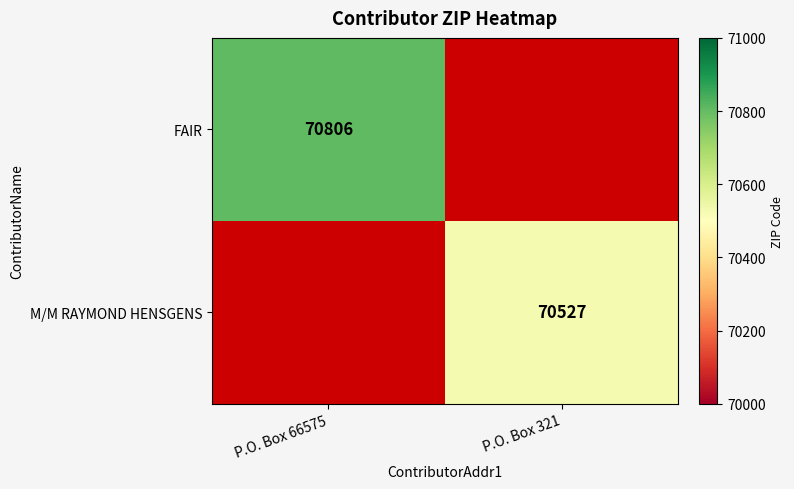

Is it true that M/M RAYMOND HENSGENS equals 70527 at P.O. Box 321?

True